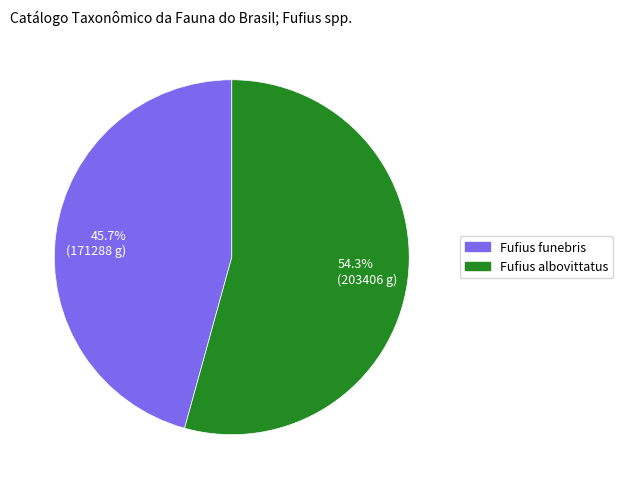

How many segments does this pie chart have?

2